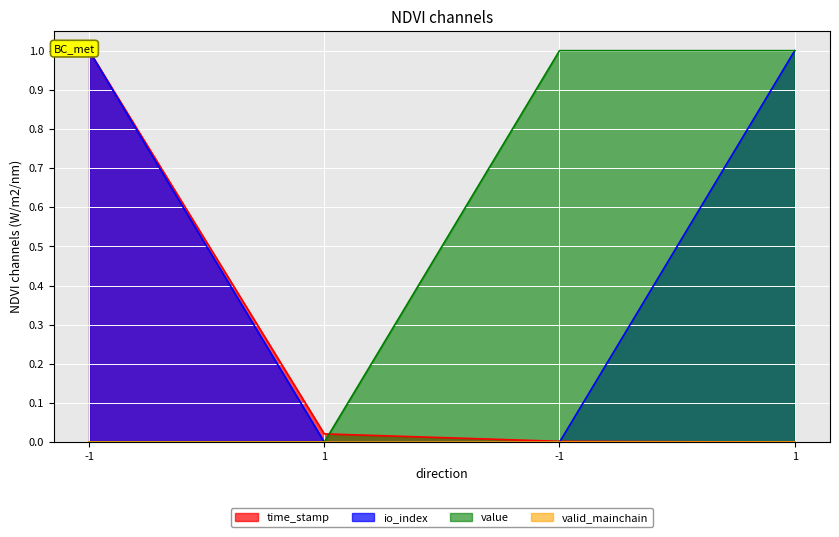

Which has a higher value, 1 or 1?

1